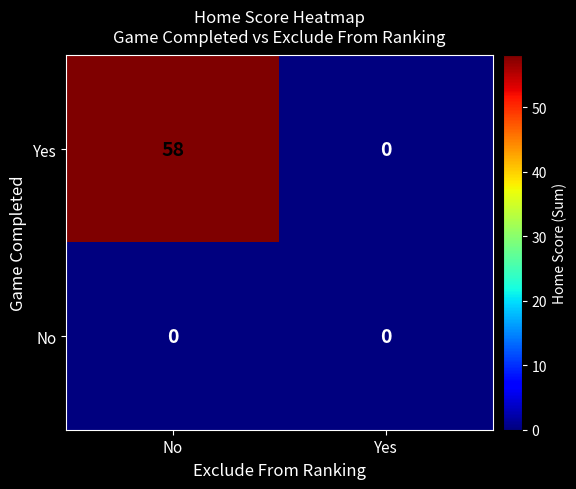

How many distinct data groups are displayed?

2